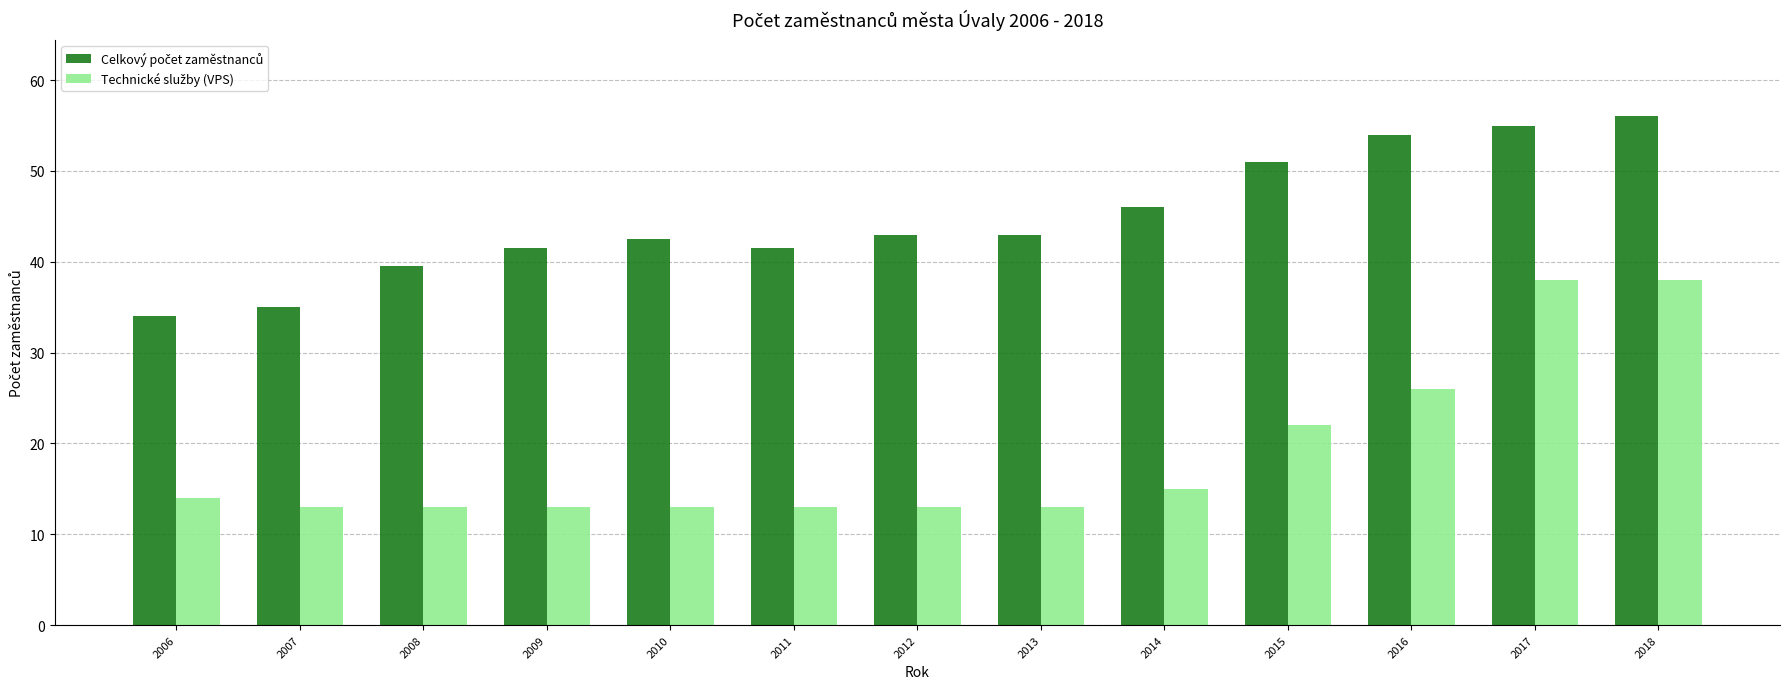

What is the total value across all series at 2006?

48.0